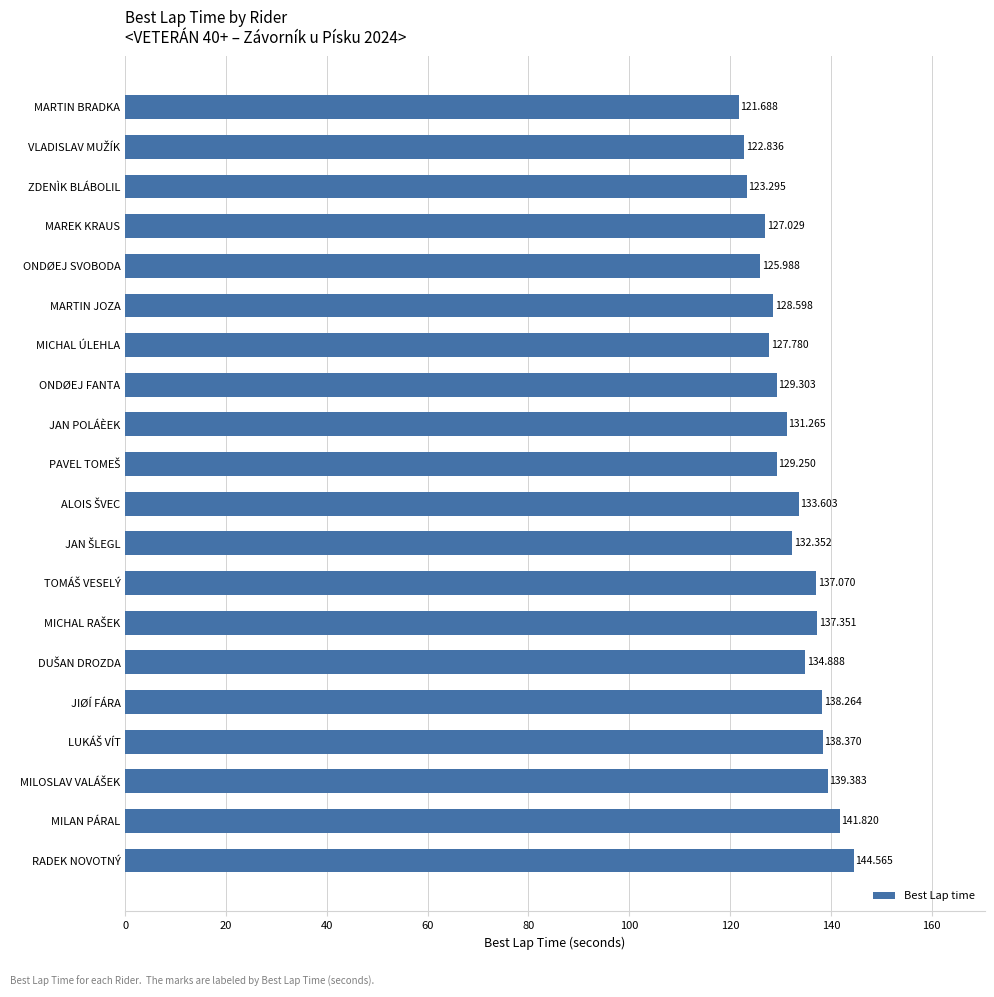

At which category does the chart reach its minimum across all series?

MARTIN BRADKA